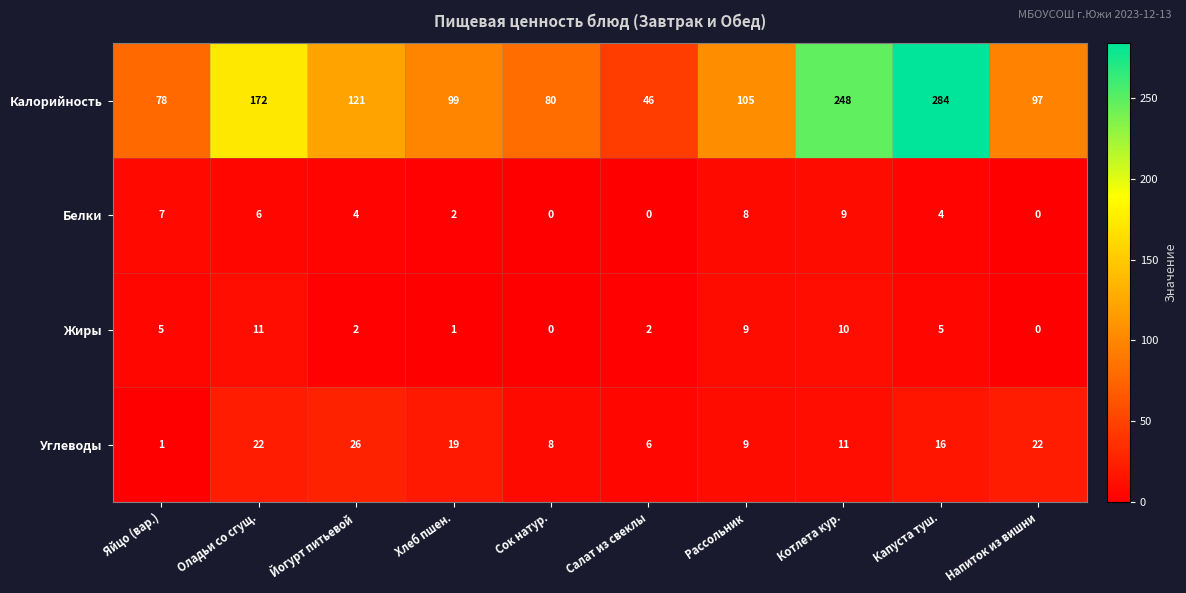

Is it true that Белки equals 0 at Салат из свеклы?

True